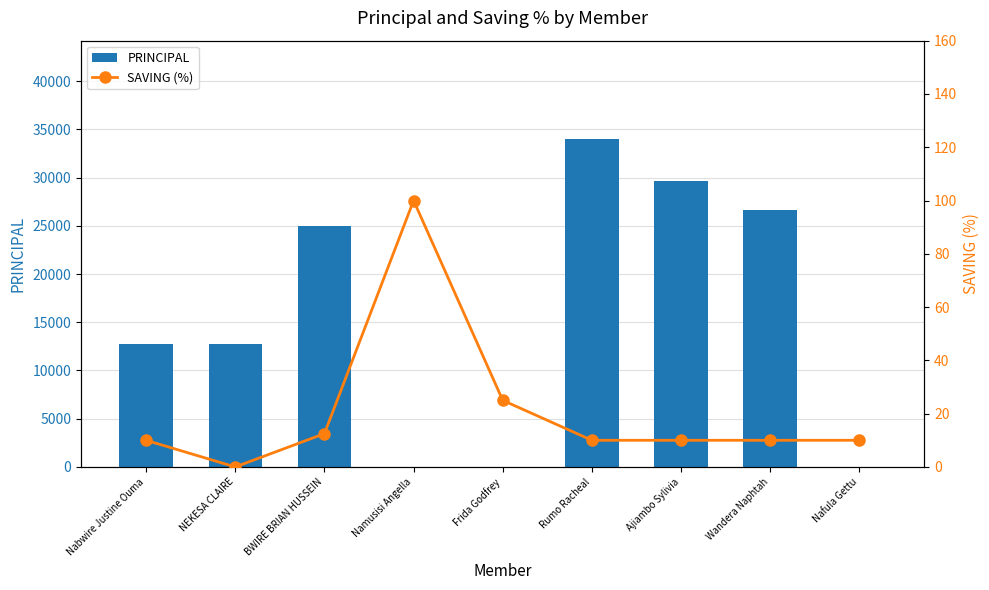

Which label corresponds to the smallest value in the chart?

Namusisi Angella